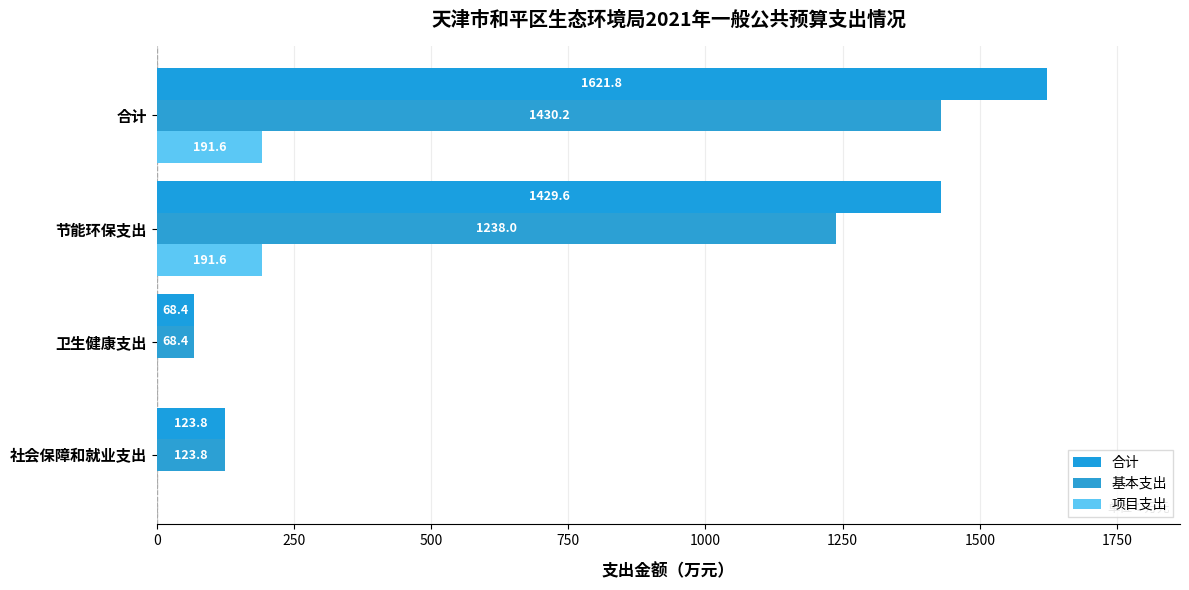

Count the number of categories in the chart.

4